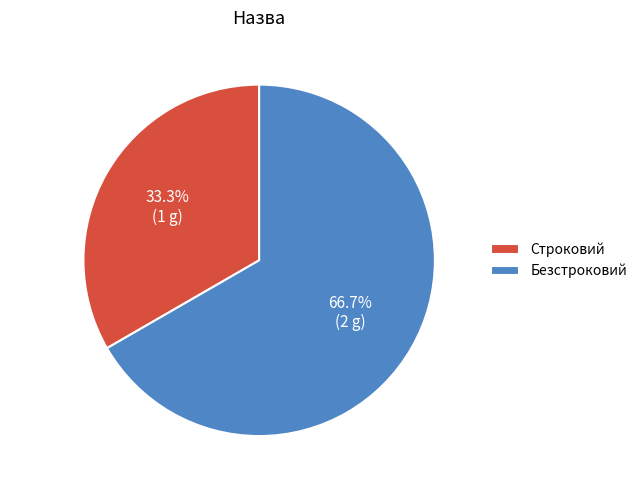

To the nearest percent, what is the combined percentage of Безстроковий and Строковий?

100%